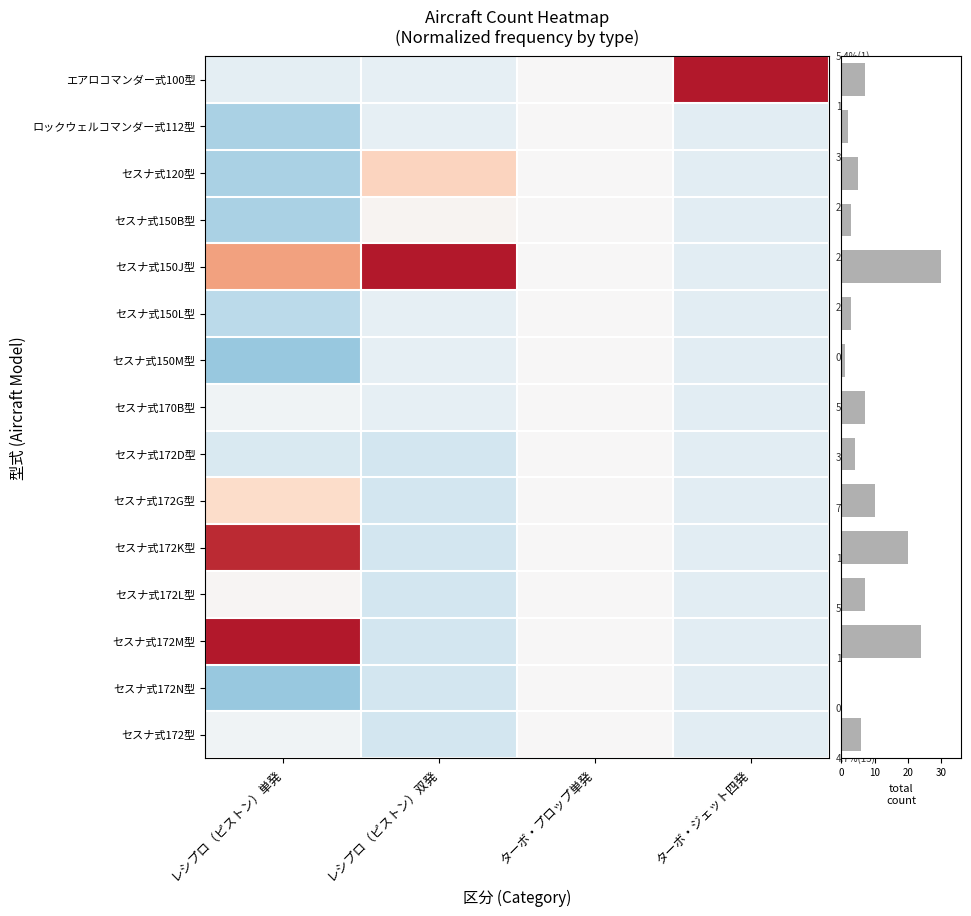

Reading left to right, list all the values displayed in this chart.

エアロコマンダー式100型: レシプロ（ピストン）単発=-0.5	レシプロ（ピストン）双発=-0.4	ターボ・プロップ単発=0.0	ターボ・ジェット四発=7.5
ロックウェルコマンダー式112型: レシプロ（ピストン）単発=-1.6	レシプロ（ピストン）双発=-0.4	ターボ・プロップ単発=0.0	ターボ・ジェット四発=-0.5
セスナ式120型: レシプロ（ピストン）単発=-1.6	レシプロ（ピストン）双発=1.1	ターボ・プロップ単発=0.0	ターボ・ジェット四発=-0.5
セスナ式150B型: レシプロ（ピストン）単発=-1.6	レシプロ（ピストン）双発=0.1	ターボ・プロップ単発=0.0	ターボ・ジェット四発=-0.5
セスナ式150J型: レシプロ（ピストン）単発=2.0	レシプロ（ピストン）双発=7.2	ターボ・プロップ単発=0.0	ターボ・ジェット四発=-0.5
セスナ式150L型: レシプロ（ピストン）単発=-1.3	レシプロ（ピストン）双発=-0.4	ターボ・プロップ単発=0.0	ターボ・ジェット四発=-0.5
セスナ式150M型: レシプロ（ピストン）単発=-1.9	レシプロ（ピストン）双発=-0.4	ターボ・プロップ単発=0.0	ターボ・ジェット四発=-0.5
セスナ式170B型: レシプロ（ピストン）単発=-0.2	レシプロ（ピストン）双発=-0.4	ターボ・プロップ単発=0.0	ターボ・ジェット四発=-0.5
セスナ式172D型: レシプロ（ピストン）単発=-0.8	レシプロ（ピストン）双発=-0.9	ターボ・プロップ単発=0.0	ターボ・ジェット四発=-0.5
セスナ式172G型: レシプロ（ピストン）単発=0.9	レシプロ（ピストン）双発=-0.9	ターボ・プロップ単発=0.0	ターボ・ジェット四発=-0.5
セスナ式172K型: レシプロ（ピストン）単発=3.7	レシプロ（ピストン）双発=-0.9	ターボ・プロップ単発=0.0	ターボ・ジェット四発=-0.5
セスナ式172L型: レシプロ（ピストン）単発=0.1	レシプロ（ピストン）双発=-0.9	ターボ・プロップ単発=0.0	ターボ・ジェット四発=-0.5
セスナ式172M型: レシプロ（ピストン）単発=4.8	レシプロ（ピストン）双発=-0.9	ターボ・プロップ単発=0.0	ターボ・ジェット四発=-0.5
セスナ式172N型: レシプロ（ピストン）単発=-1.9	レシプロ（ピストン）双発=-0.9	ターボ・プロップ単発=0.0	ターボ・ジェット四発=-0.5
セスナ式172型: レシプロ（ピストン）単発=-0.2	レシプロ（ピストン）双発=-0.9	ターボ・プロップ単発=0.0	ターボ・ジェット四発=-0.5